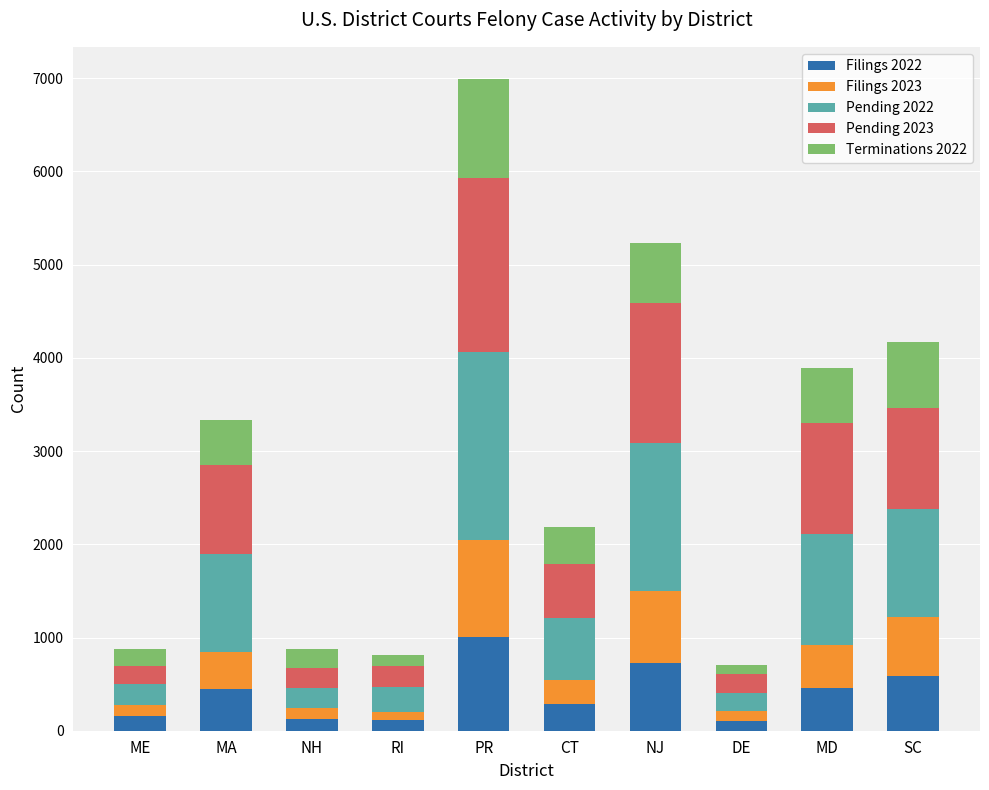

Which category has the highest value in the Filings 2022 series?

PR